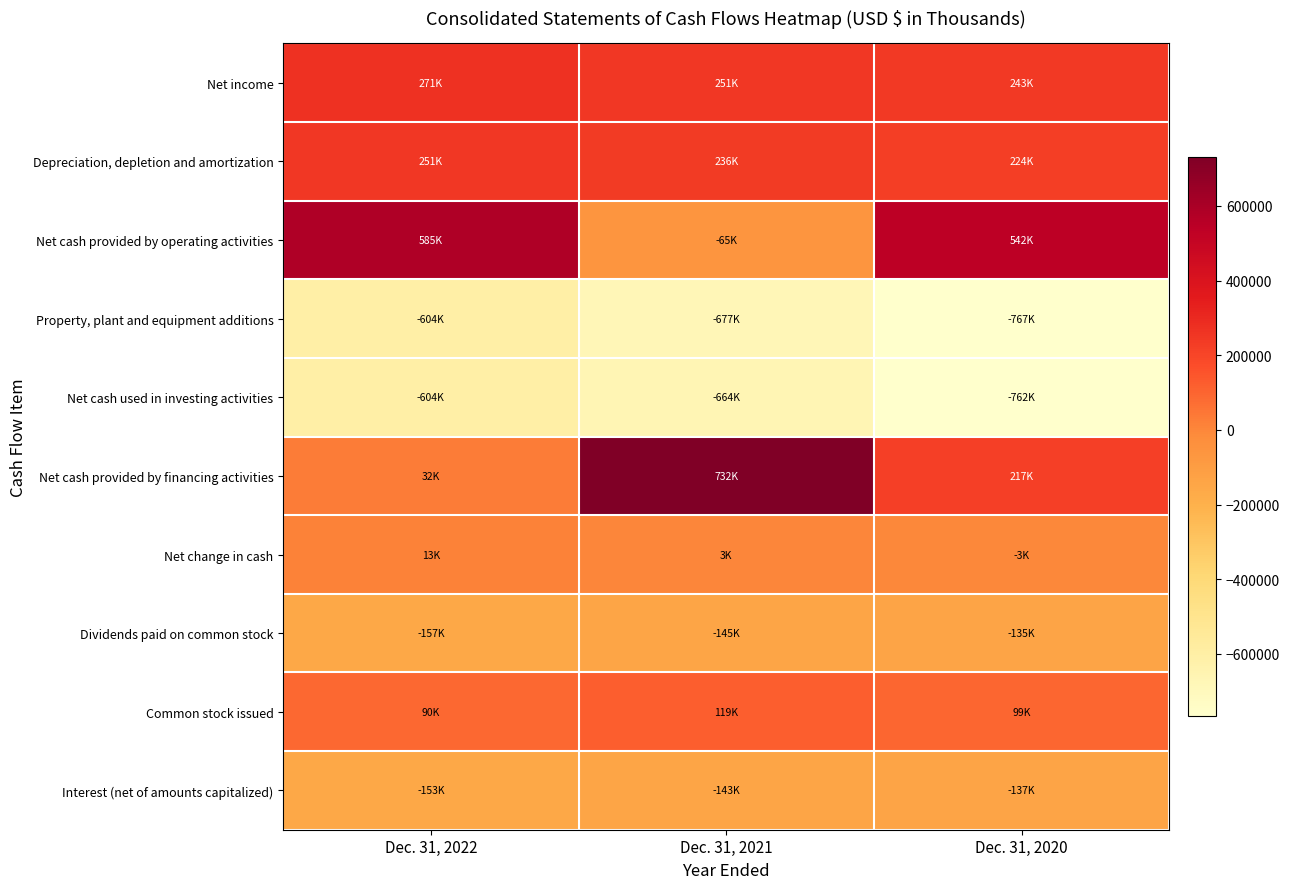

Reading left to right, list all the values displayed in this chart.

Net income: Dec. 31, 2022=270758	Dec. 31, 2021=251260	Dec. 31, 2020=242763
Depreciation, depletion and amortization: Dec. 31, 2022=250909	Dec. 31, 2021=235953	Dec. 31, 2020=224457
Net cash provided by operating activities: Dec. 31, 2022=584801	Dec. 31, 2021=-64565	Dec. 31, 2020=541863
Property, plant and equipment additions: Dec. 31, 2022=-604365	Dec. 31, 2021=-677492	Dec. 31, 2020=-767404
Net cash used in investing activities: Dec. 31, 2022=-603880	Dec. 31, 2021=-664230	Dec. 31, 2020=-761664
Net cash provided by financing activities: Dec. 31, 2022=32254	Dec. 31, 2021=731866	Dec. 31, 2020=216882
Net change in cash: Dec. 31, 2022=13175	Dec. 31, 2021=3071	Dec. 31, 2020=-2919
Dividends paid on common stock: Dec. 31, 2022=-156723	Dec. 31, 2021=-145023	Dec. 31, 2020=-135439
Common stock issued: Dec. 31, 2022=90044	Dec. 31, 2021=118979	Dec. 31, 2020=99278
Interest (net of amounts capitalized): Dec. 31, 2022=-152546	Dec. 31, 2021=-142685	Dec. 31, 2020=-136549